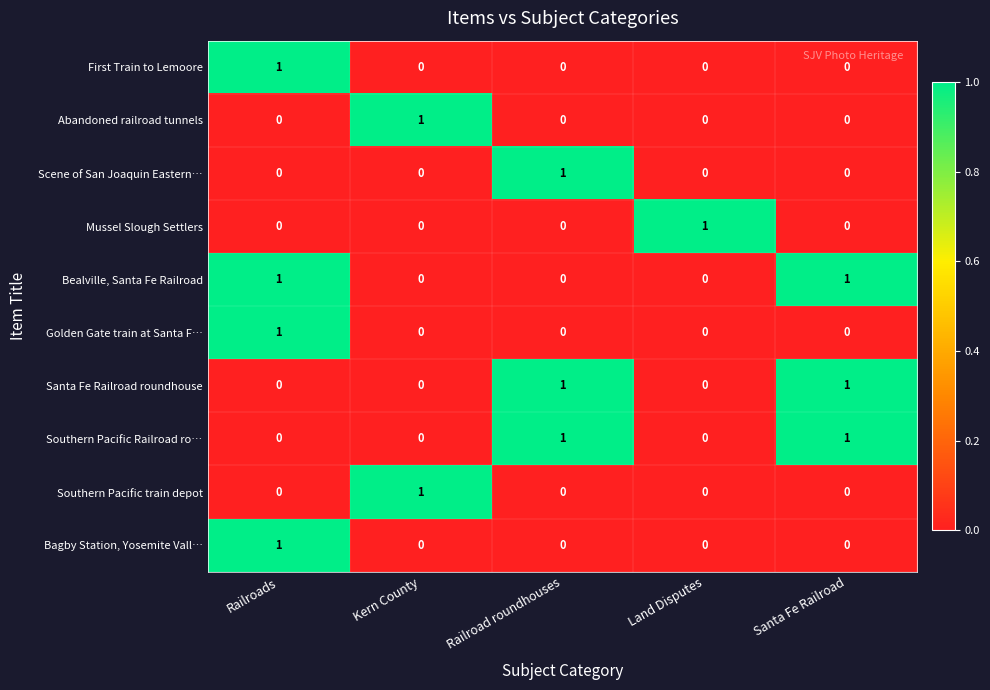

At which category is the sum across all series the highest?

Railroads